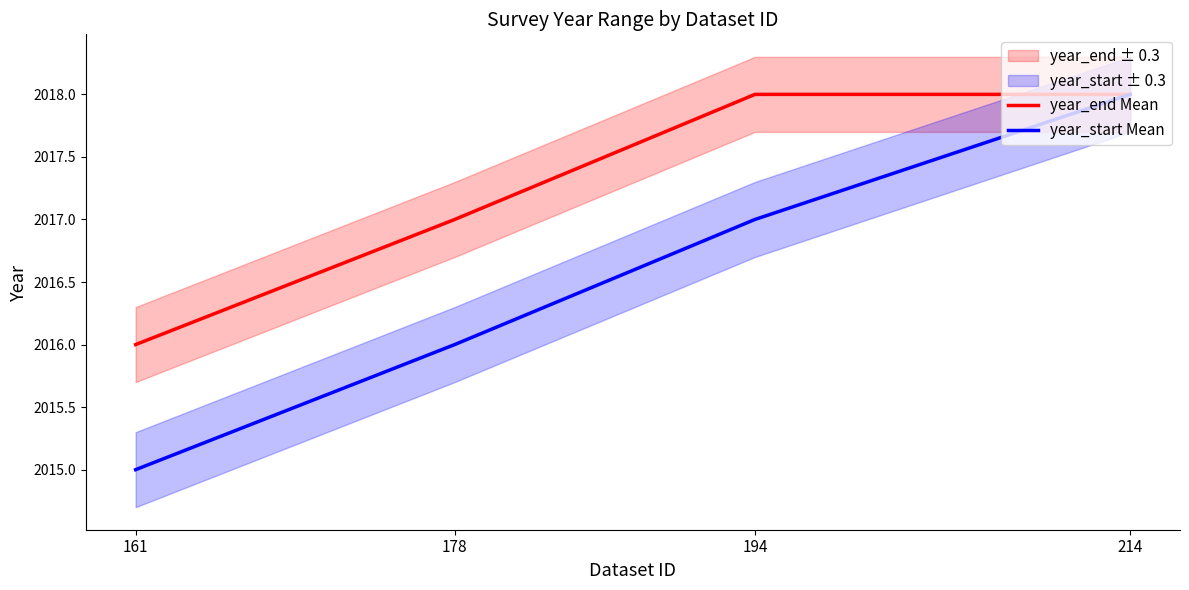

Which has a higher value, 178 or 214?

214